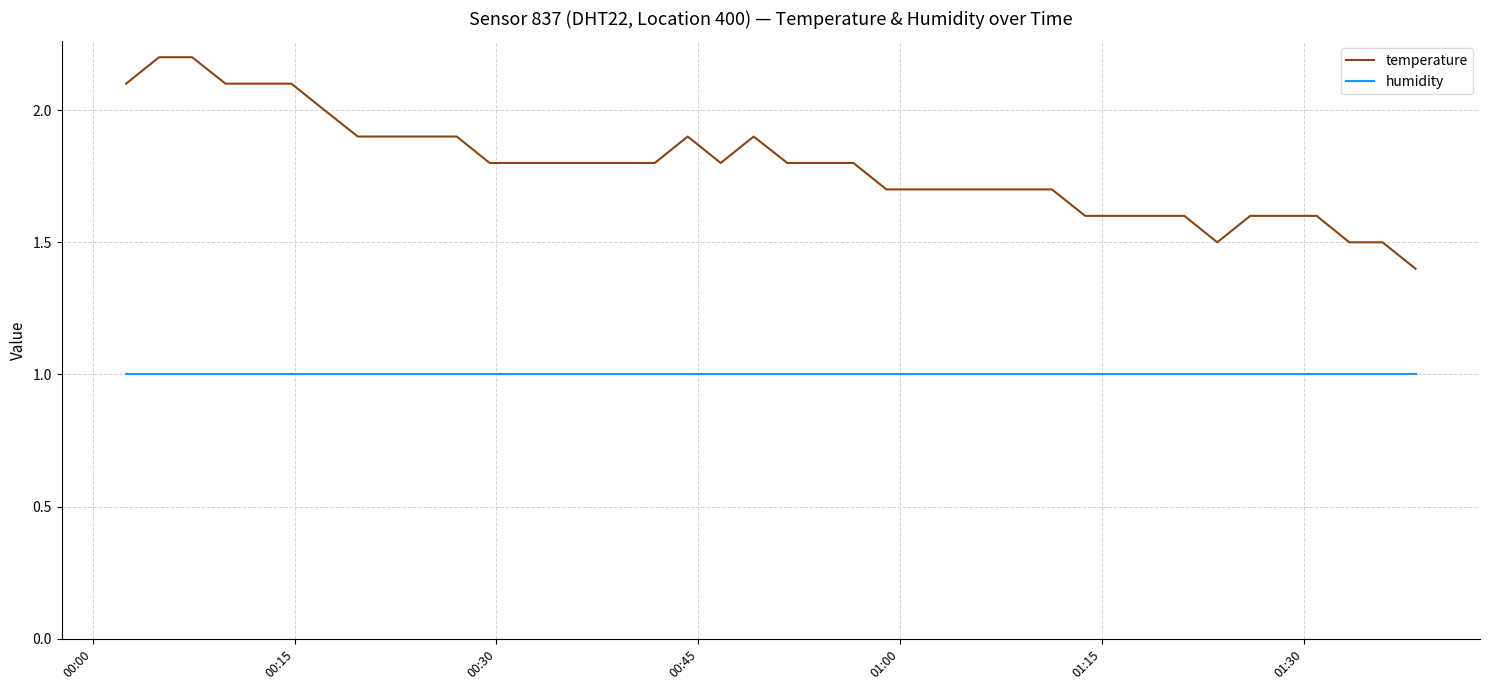

True or false: temperature and humidity cross at least once.

False